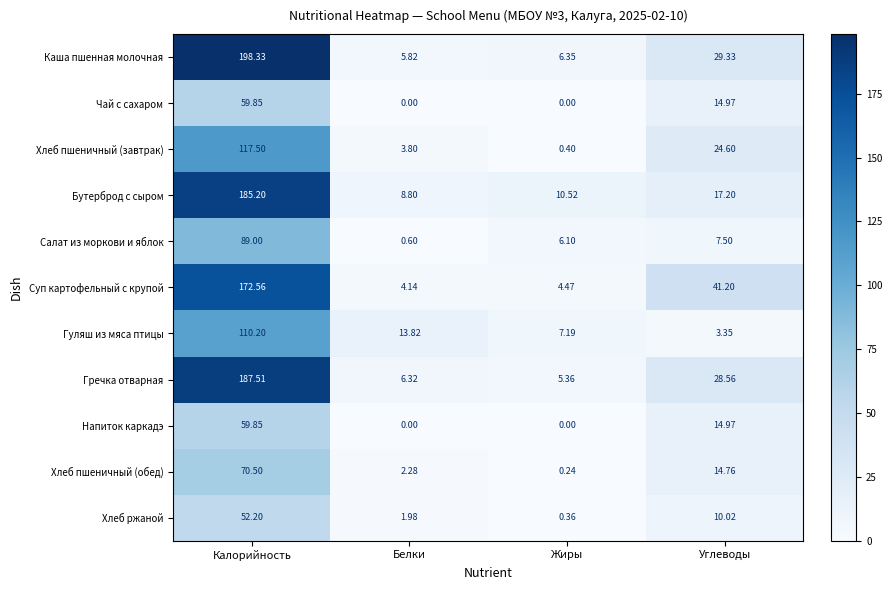

Which category has the highest value in the Гуляш из мяса птицы series?

Калорийность